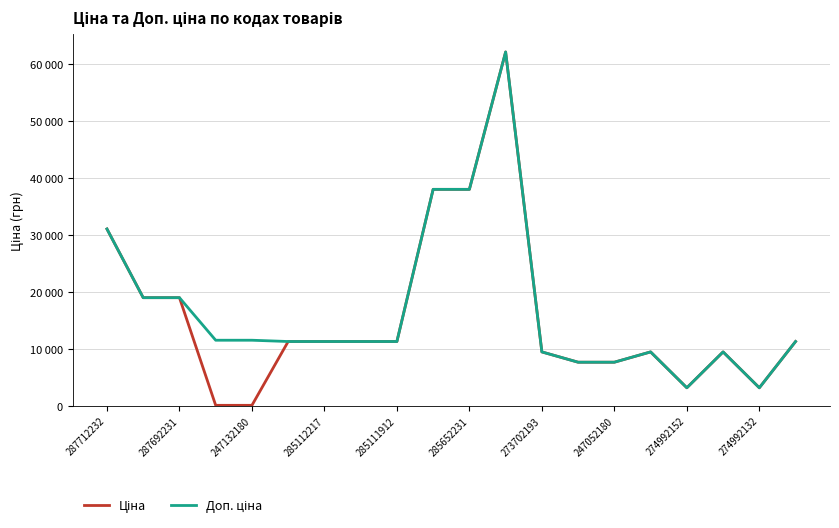

Is this an area chart (filled region under the line)?

No